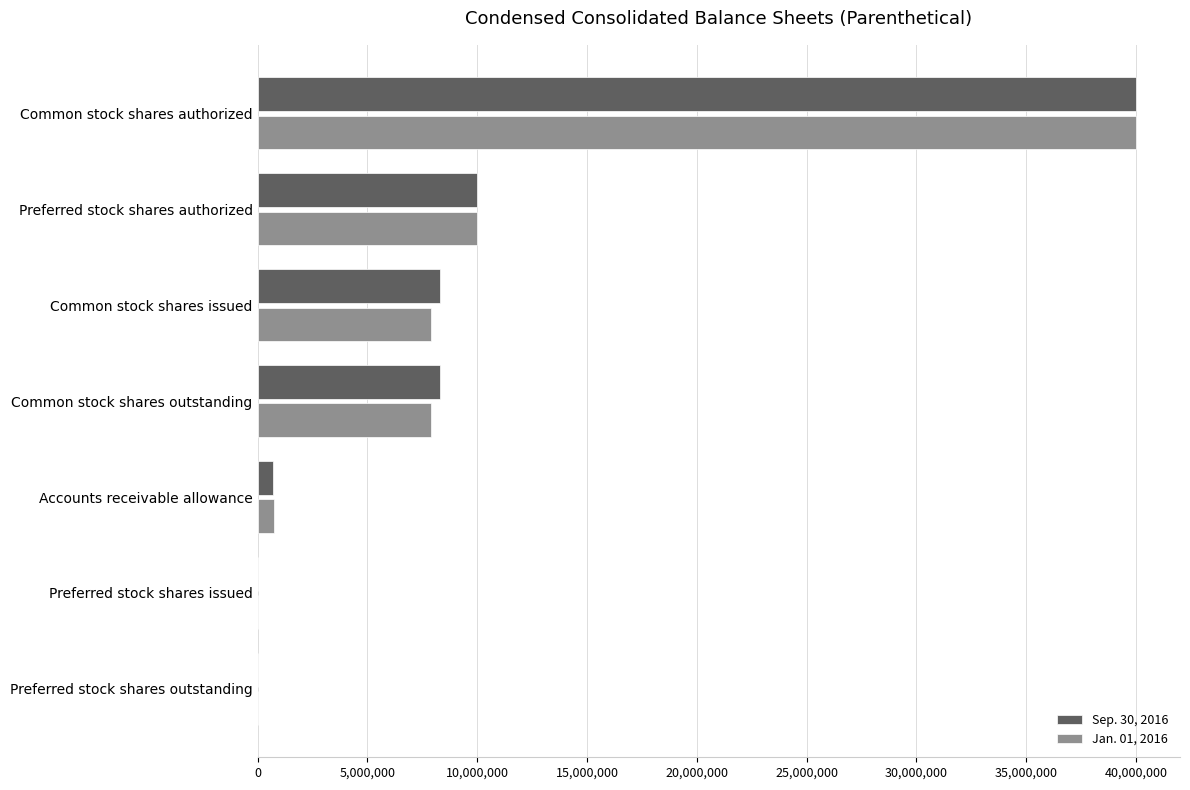

What is the greatest value displayed?

40000000